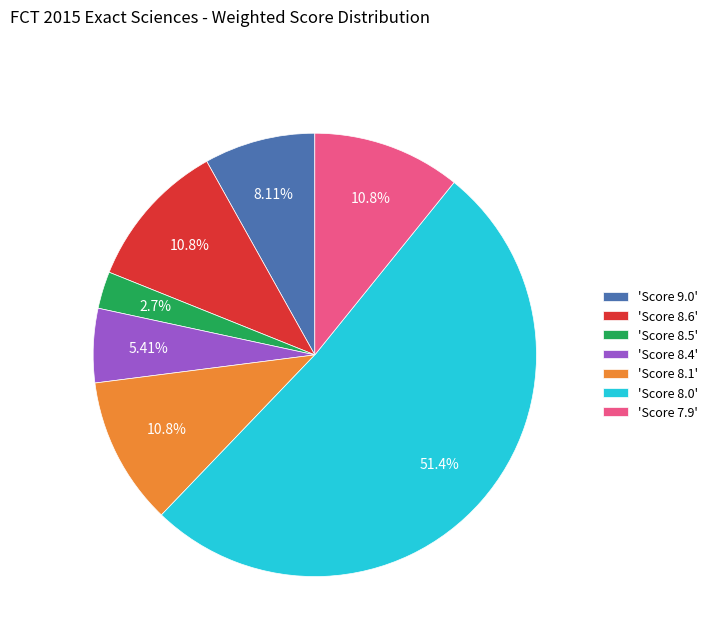

Combined, do 'Score 8.1' and 'Score 8.4' account for over 50%?

No